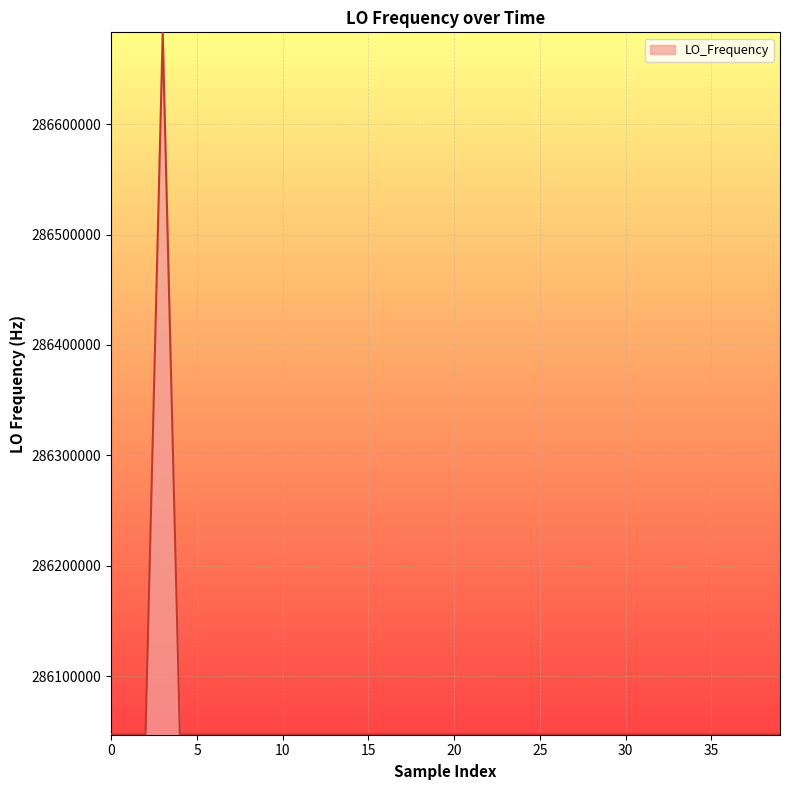

What is the minimum value shown in the chart?

286046998.8